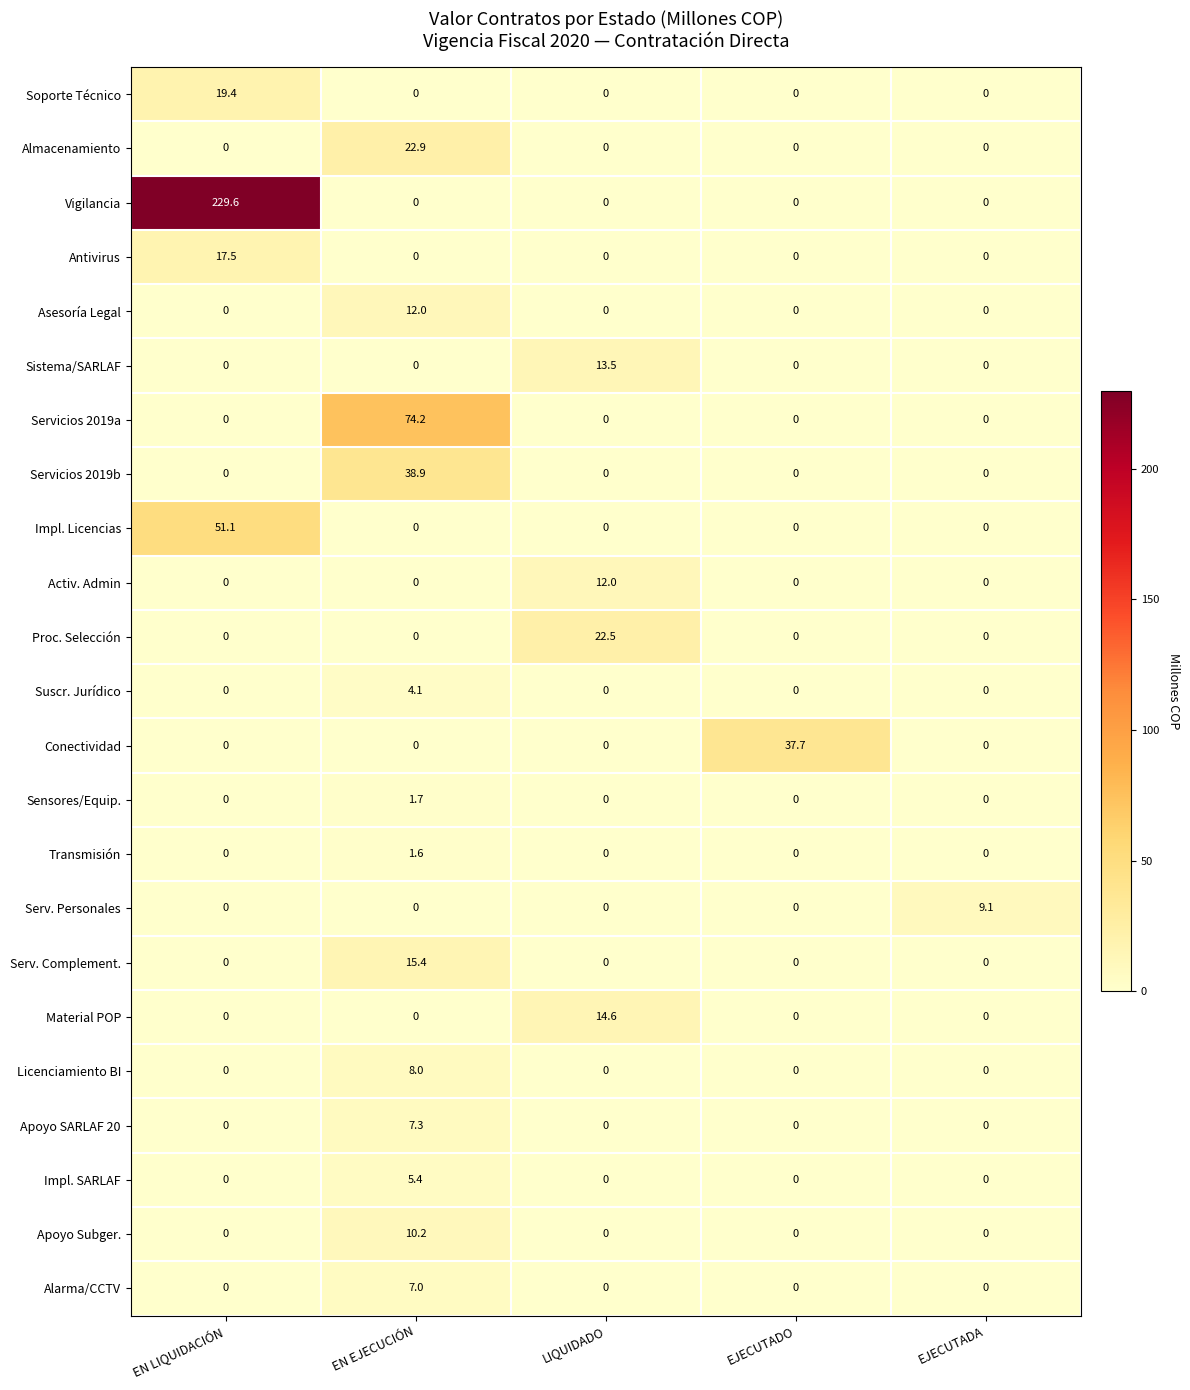

The Antivirus series shows 6.2 at EN LIQUIDACIÓN. True or false?

False